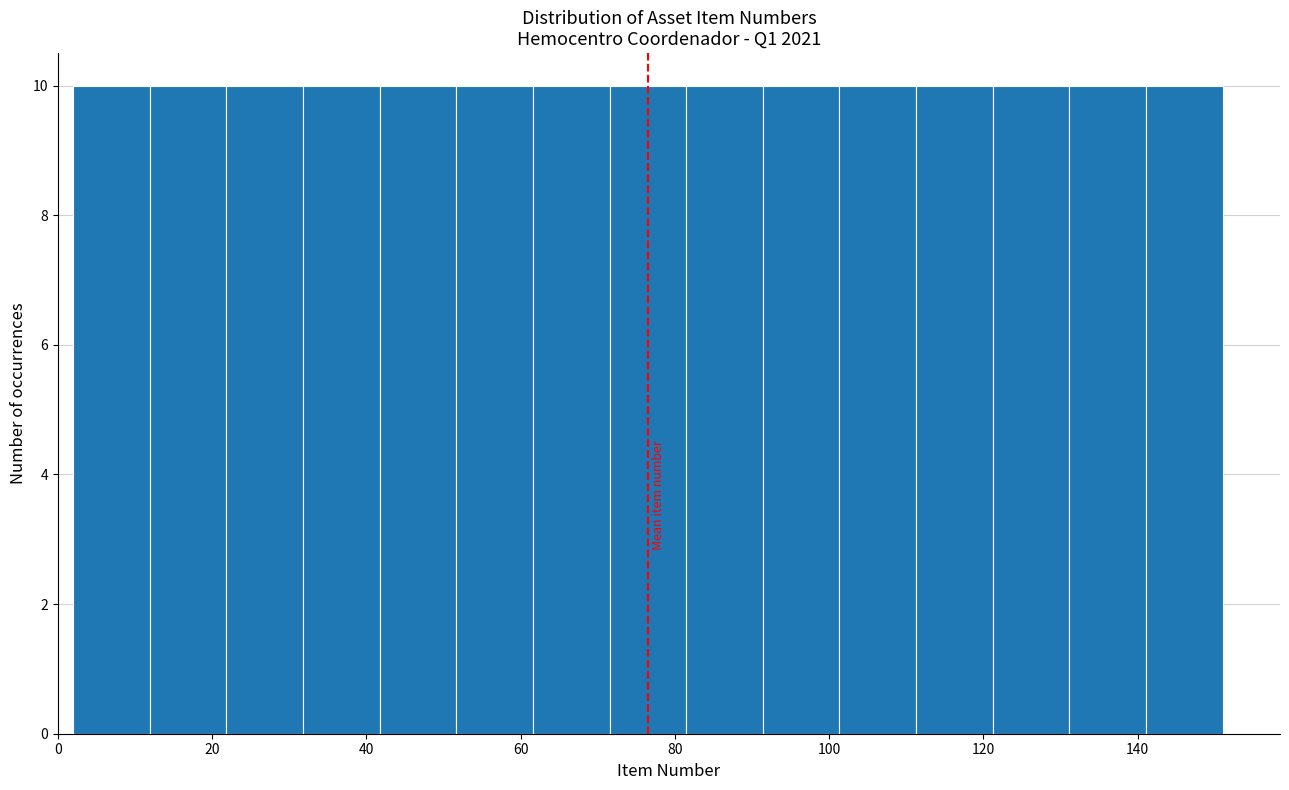

Reading left to right, list every bar in this chart as the range it spans on the x-axis followed by its height. Neither the bar edges nor the heights are printed on the chart, so give them approximately, as read against the axes.

2 to 12: 10
12 to 22: 10
22 to 32: 10
32 to 42: 10
42 to 52: 10
52 to 62: 10
62 to 72: 10
72 to 82: 10
82 to 92: 10
92 to 102: 10
102 to 112: 10
112 to 122: 10
122 to 132: 10
132 to 142: 10
142 to 152: 10